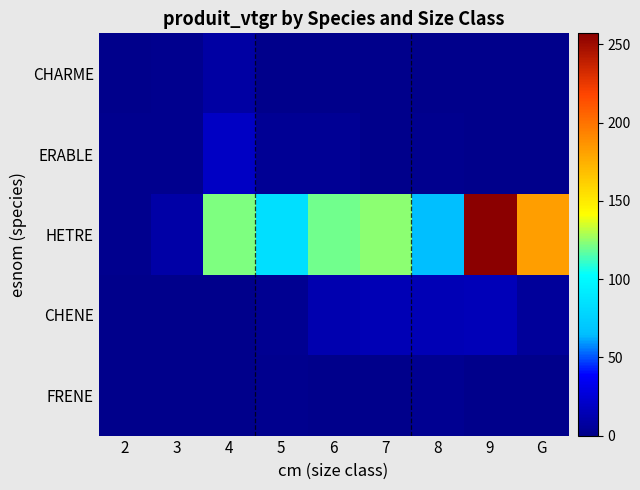

Reading left to right, transcribe all the data shown in this chart.

CHARME: 2=0.2	3=1.8	4=9.0	5=1.0	6=0.0	7=0.0	8=0.0	9=0.0	G=0.0
ERABLE: 2=1.1	3=1.8	4=19.3	5=3.5	6=3.6	7=0.0	8=1.5	9=0.0	G=0.0
HETRE: 2=1.3	3=9.6	4=121.7	5=83.5	6=119.7	7=124.2	8=64.5	9=257.0	G=182.6
CHENE: 2=0.0	3=0.0	4=0.8	5=2.4	6=12.3	7=15.0	8=14.2	9=15.8	G=5.5
FRENE: 2=0.0	3=0.0	4=0.4	5=1.8	6=0.6	7=0.0	8=2.7	9=0.0	G=0.0